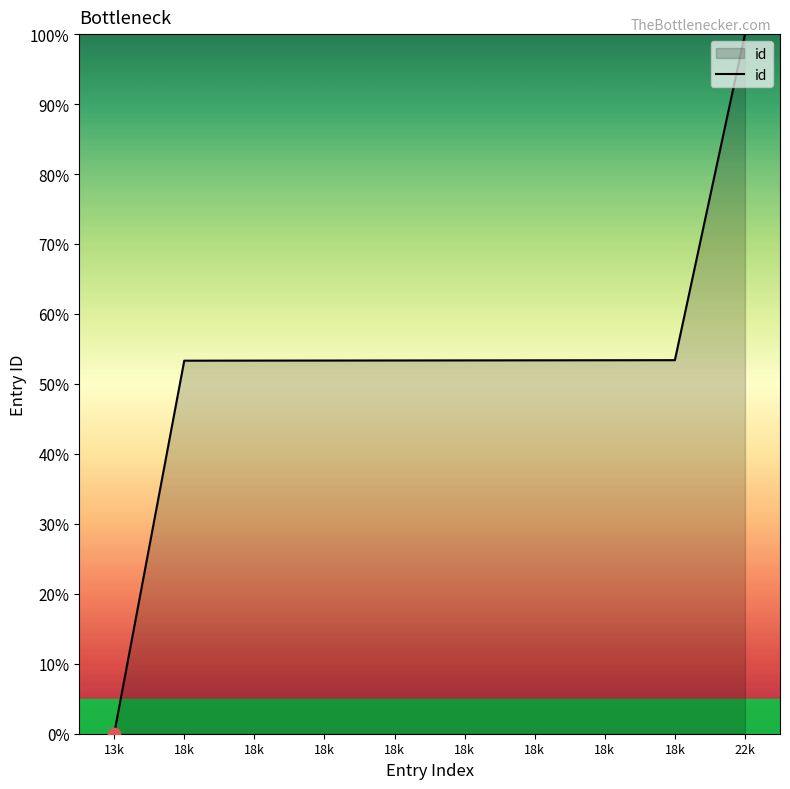

Between 18k and 18k, which is larger?

18k